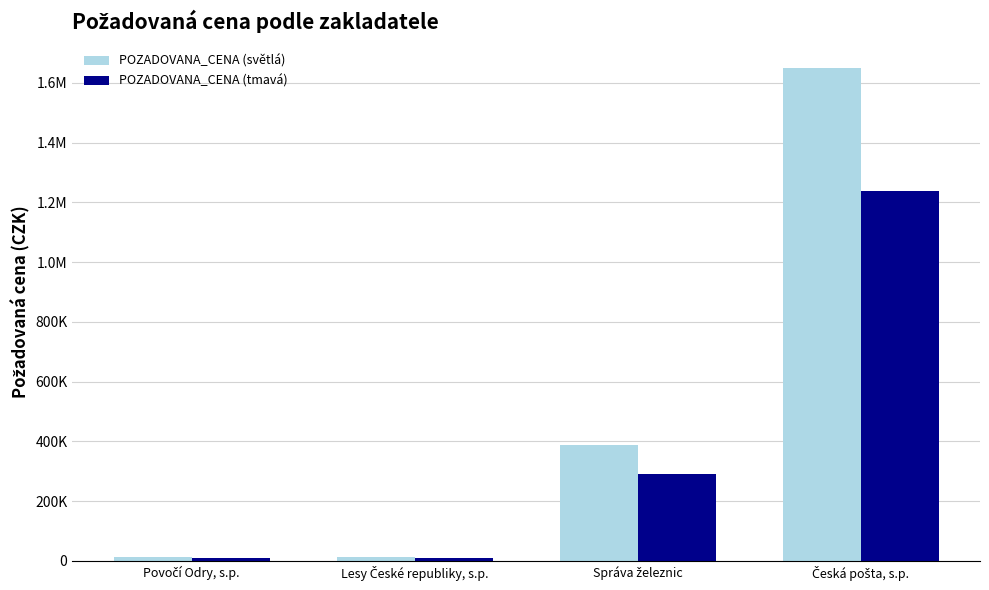

Which series changed the most between Lesy České republiky, s.p. and Česká pošta, s.p.?

POZADOVANA_CENA (světlá)